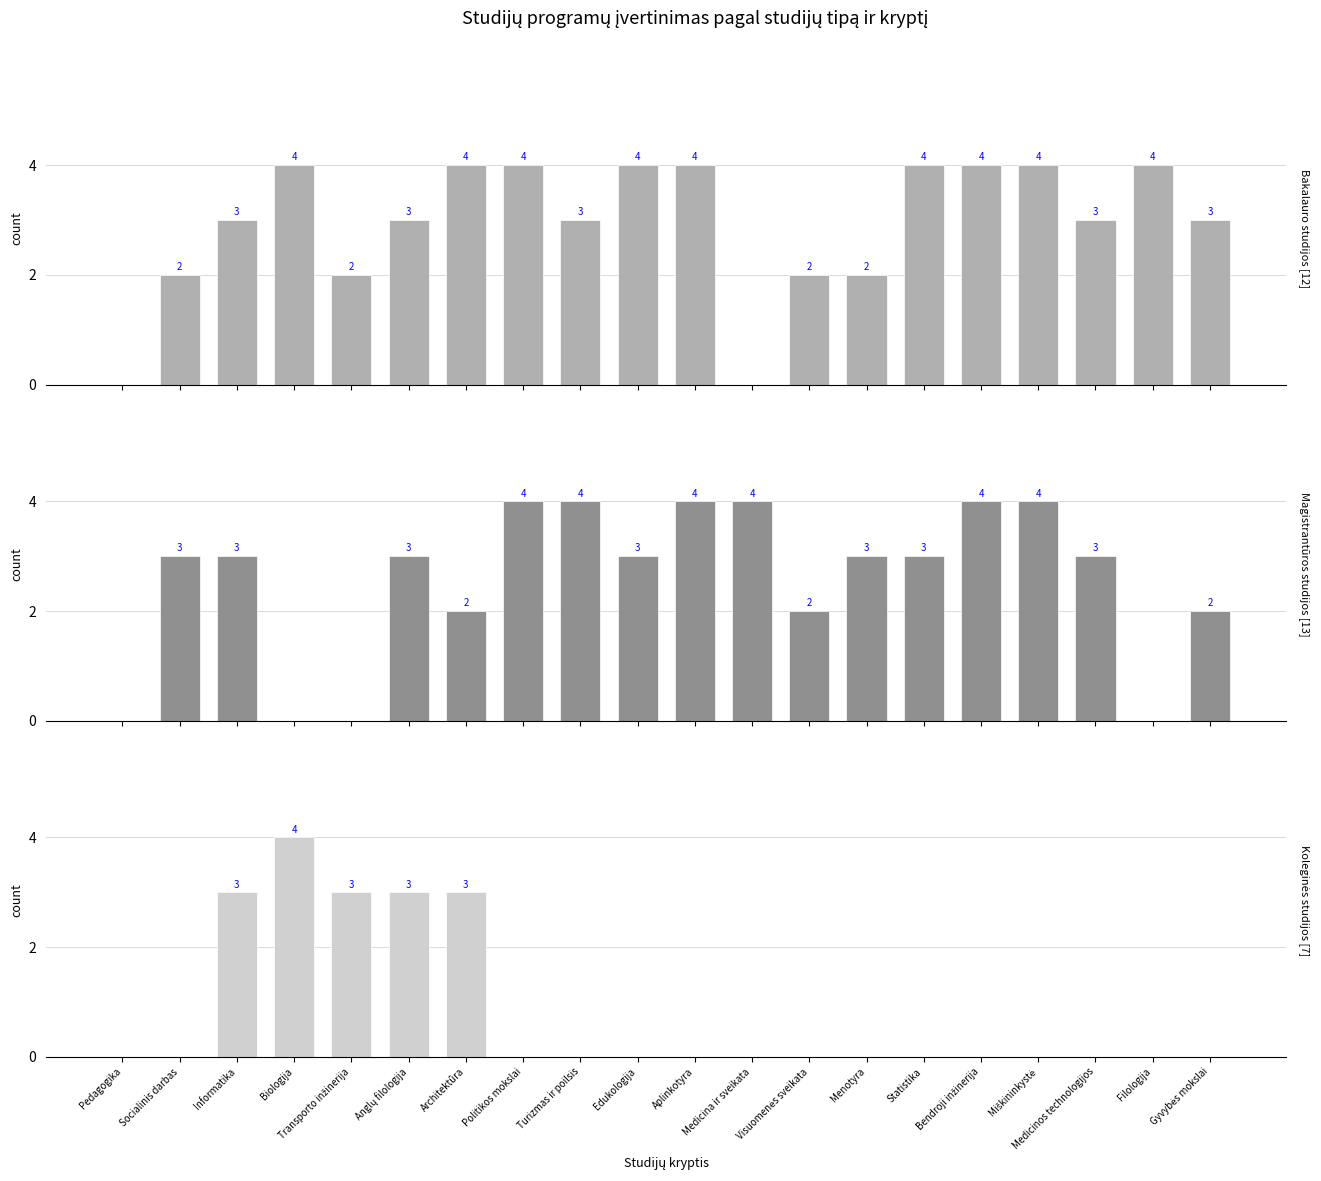

What is the sum of the Magistrantūros studijos values at Filologija and Visuomenės sveikata?

2